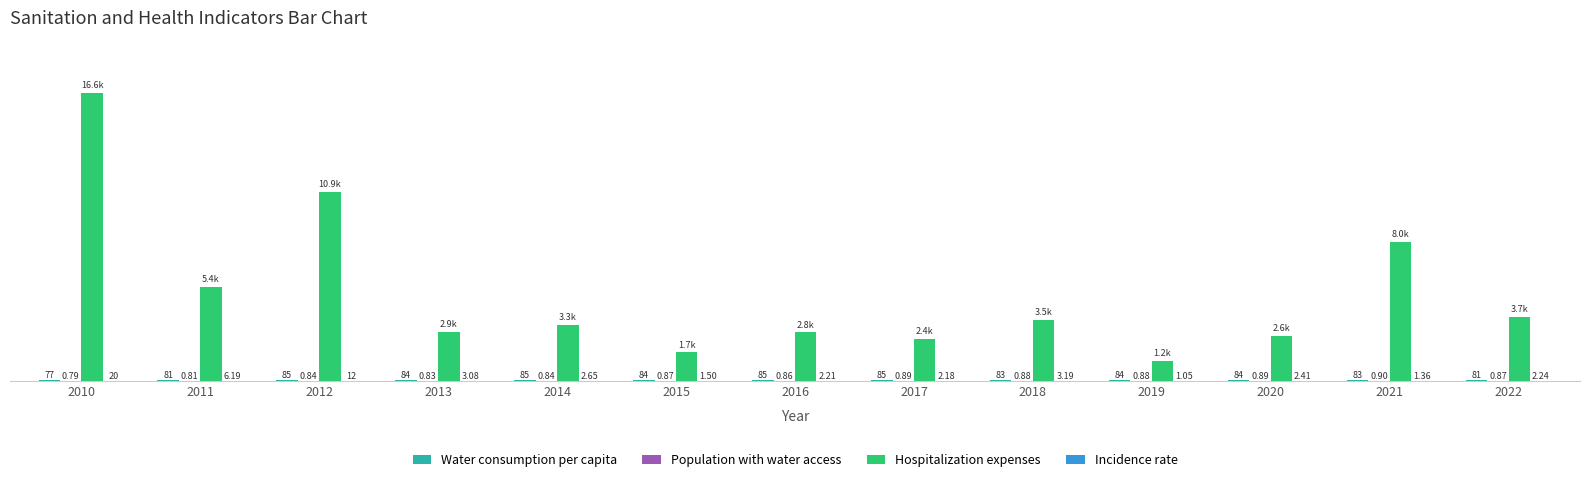

Which series has the largest total across all categories?

Hospitalization expenses